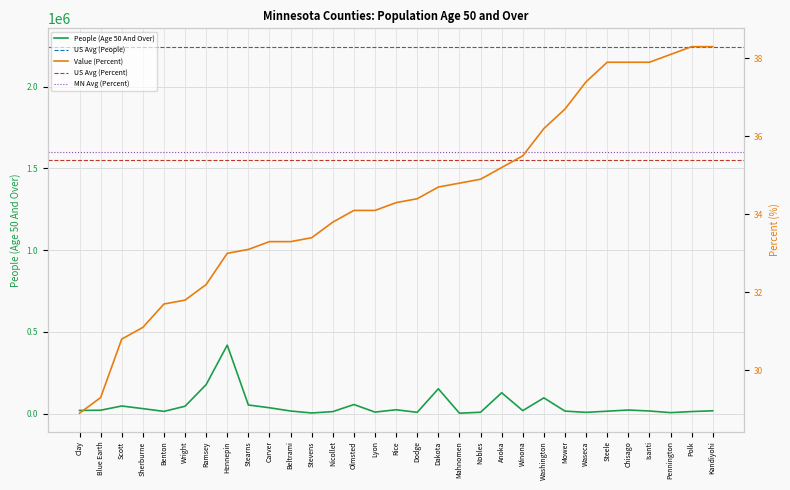

What is the sum of the Value (Percent) values at Lyon and Winona?

69.6